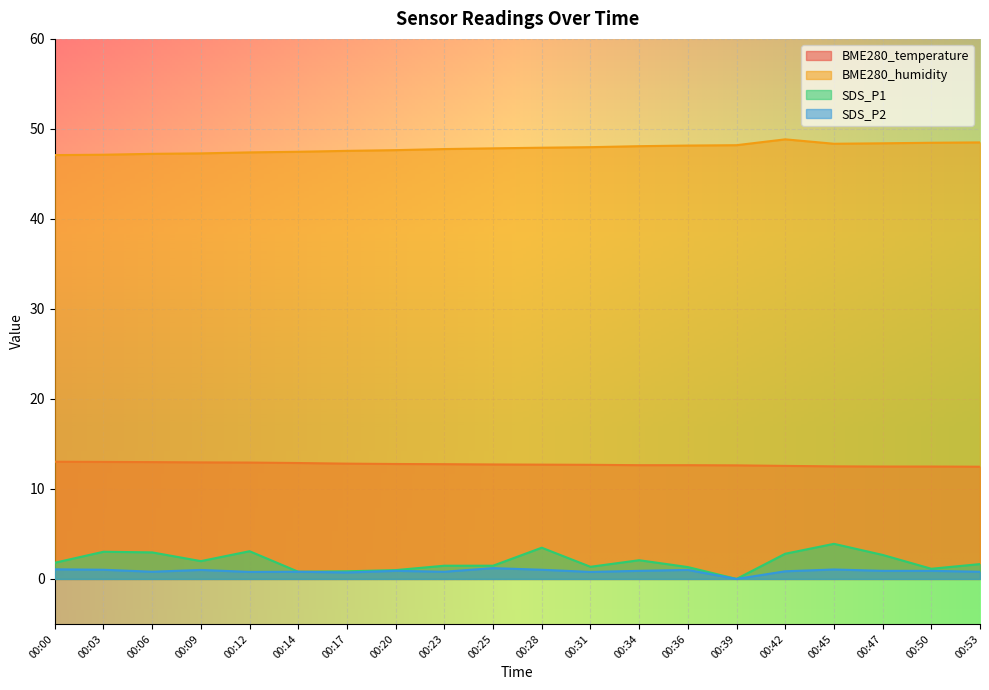

What is the total value across all series at 00:47?

64.5